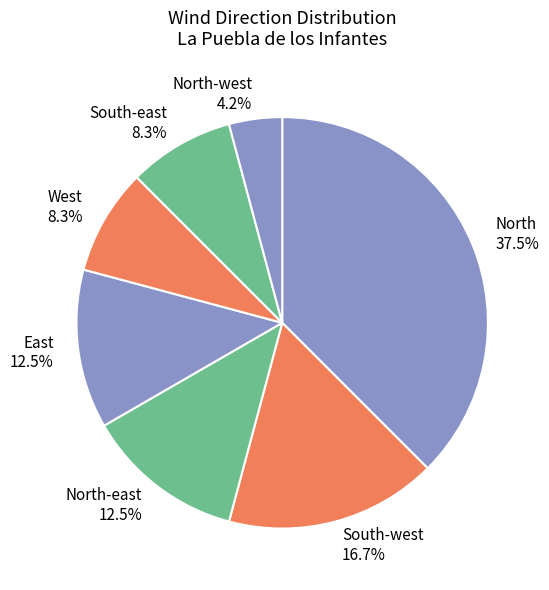

Does North account for over 50% of the chart?

No